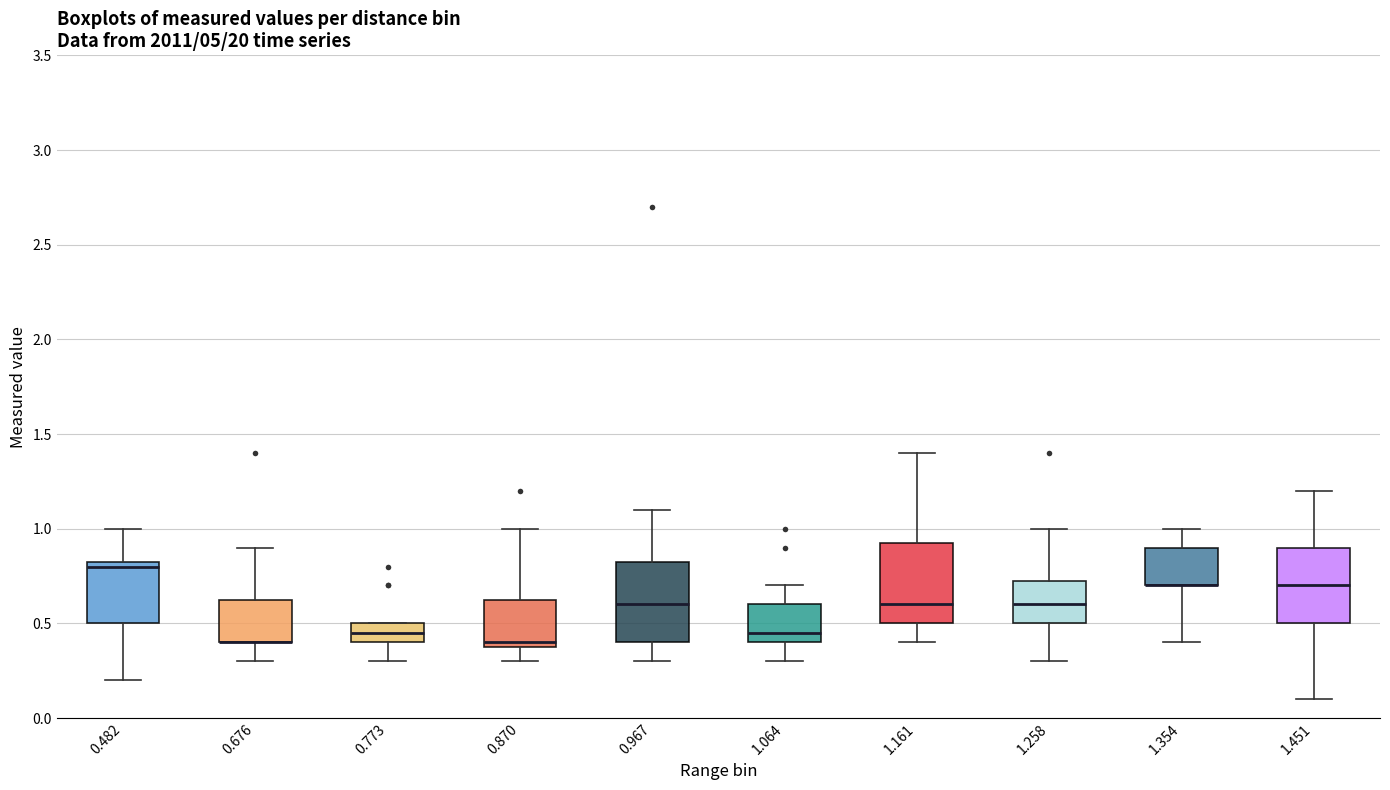

Reading left to right, transcribe this box plot: for each box, give where its median line is, the range the box spans, and where its two whiskers end, as read against the y-axis. The values are not printed on the chart, so give them approximately, as read against the axis.

0.482: median 0.80, box 0.50 to 0.85, whiskers 0.20 to 1.00
0.676: median 0.40 (drawn on the box's lower edge), box 0.40 to 0.65, whiskers 0.30 to 0.90
0.773: median 0.45, box 0.40 to 0.50, whiskers 0.30 to 0.50
0.870: median 0.40 (just above the box's lower edge), box 0.40 to 0.65, whiskers 0.30 to 1.00
0.967: median 0.60, box 0.40 to 0.85, whiskers 0.30 to 1.10
1.064: median 0.45, box 0.40 to 0.60, whiskers 0.30 to 0.70
1.161: median 0.60, box 0.50 to 0.95, whiskers 0.40 to 1.40
1.258: median 0.60, box 0.50 to 0.75, whiskers 0.30 to 1.00
1.354: median 0.70 (drawn on the box's lower edge), box 0.70 to 0.90, whiskers 0.40 to 1.00
1.451: median 0.70, box 0.50 to 0.90, whiskers 0.10 to 1.20